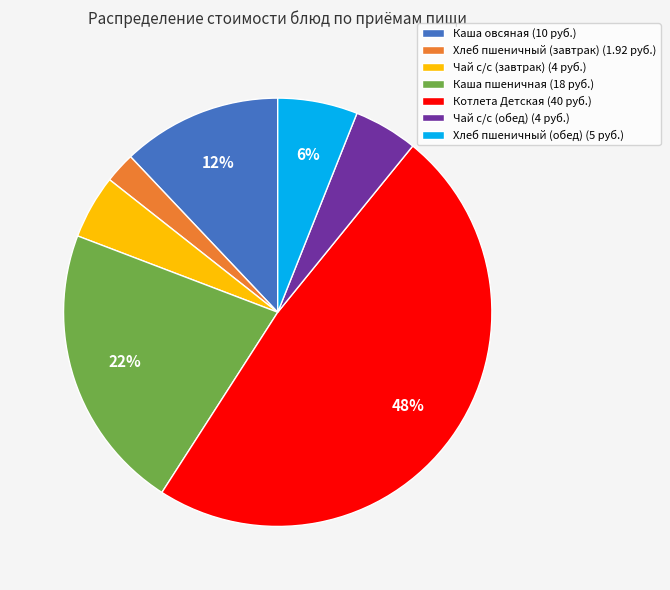

Which category has the smallest portion of the pie?

Хлеб пшеничный (завтрак)